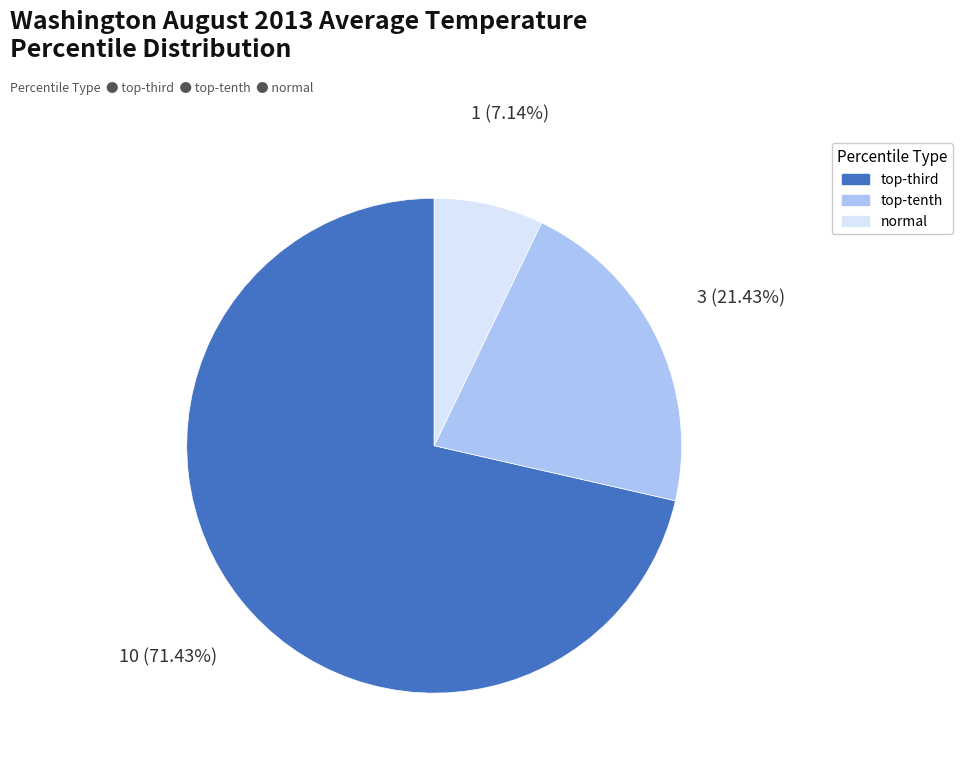

How many slices are in this pie chart?

3